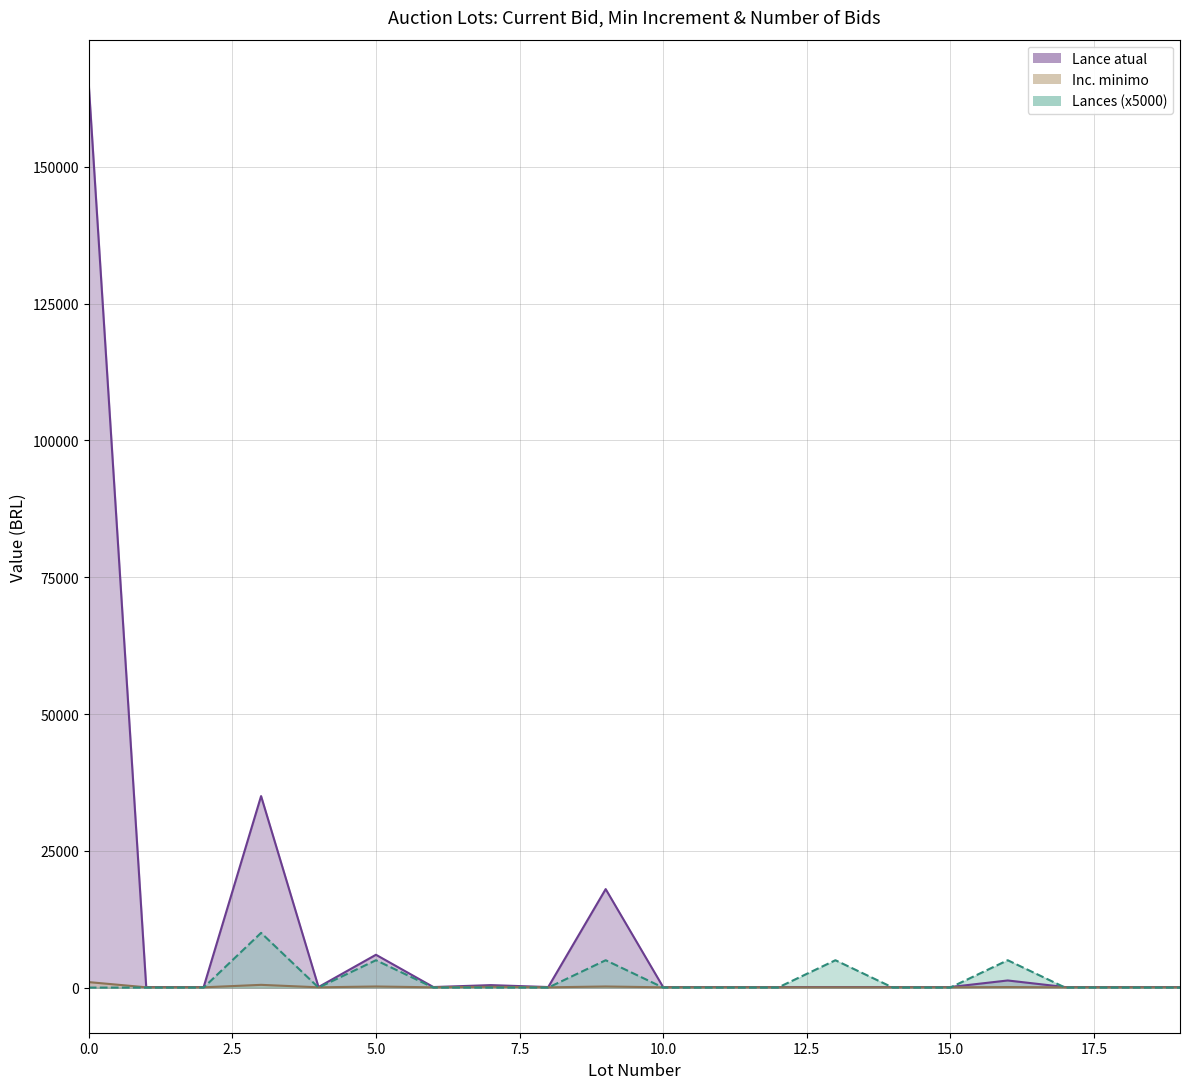

What is the sum of the Inc. minimo values at 11 and 19?

100